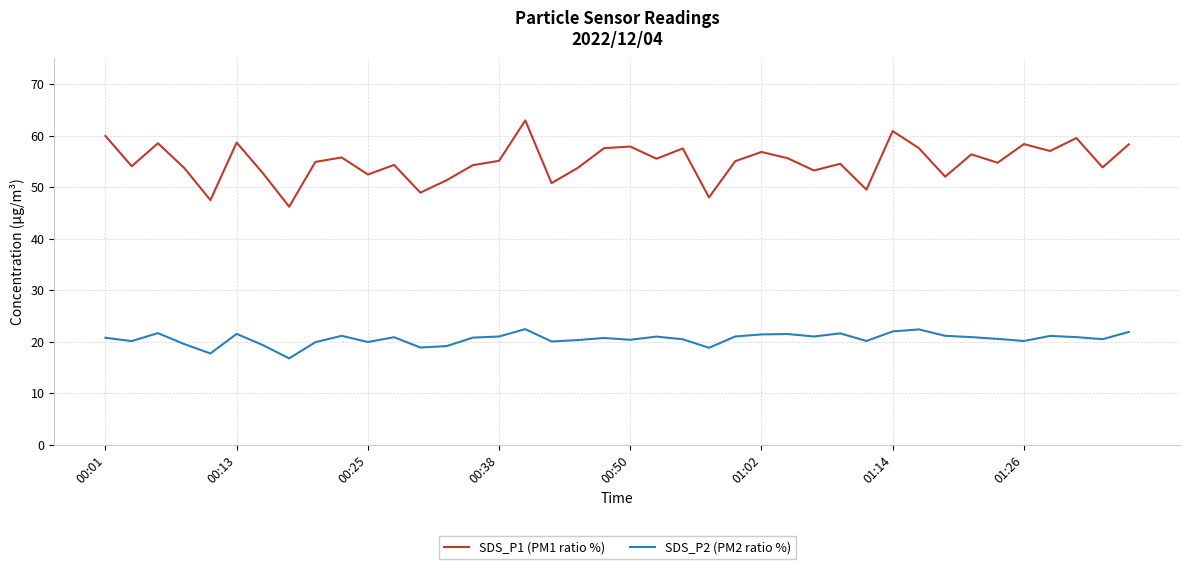

What are all the series names shown in the legend?

SDS_P1 (PM1 ratio %), SDS_P2 (PM2 ratio %)